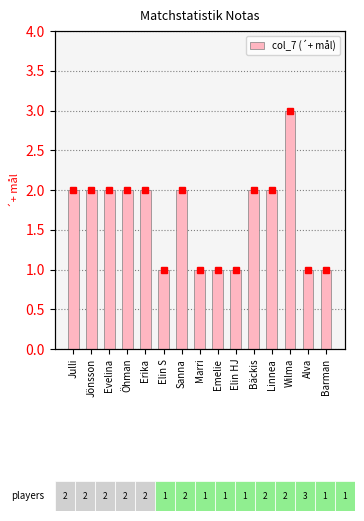

What is the change in value from Emelie to Linnea?

+1